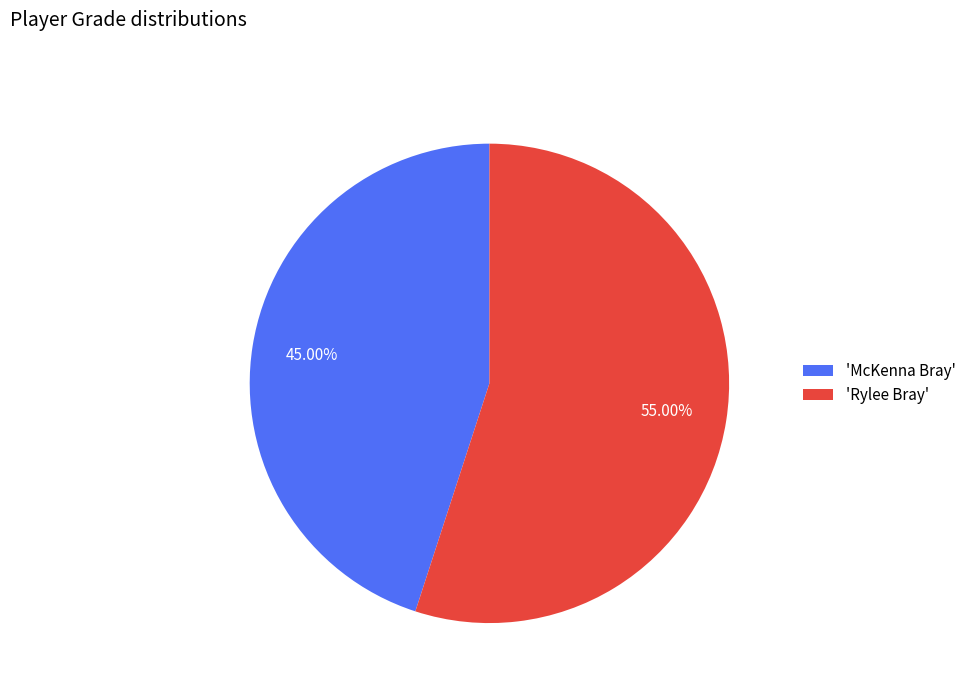

Between 'McKenna Bray' and 'Rylee Bray', which is larger?

'Rylee Bray'